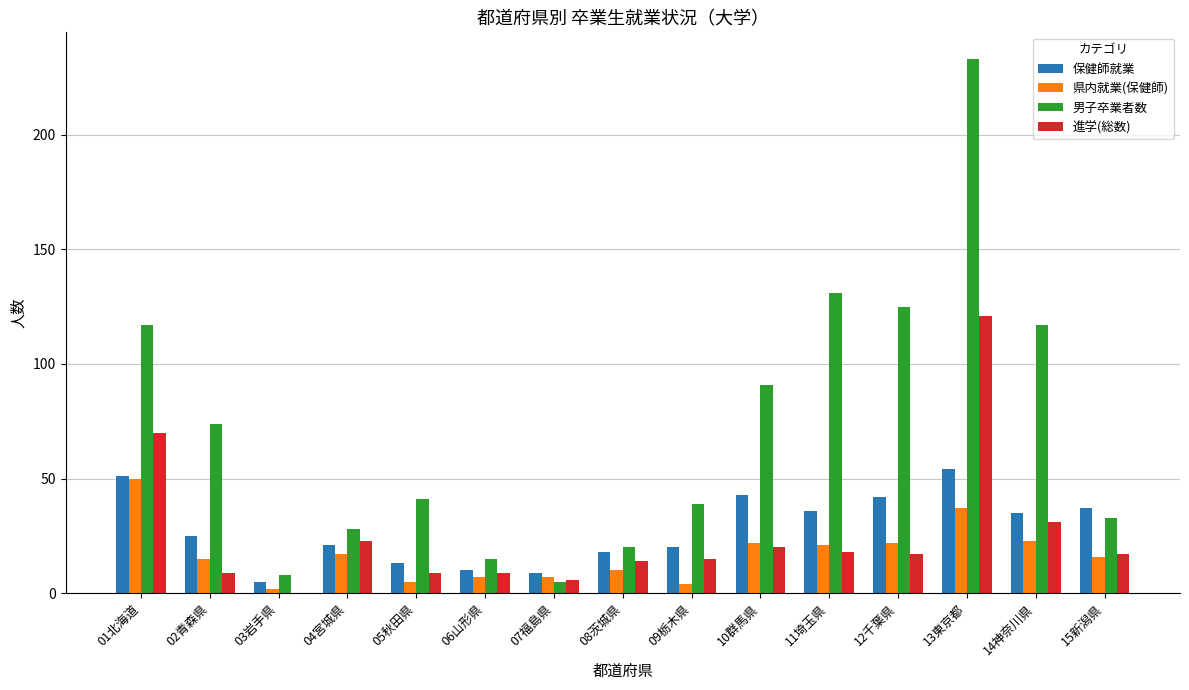

Which label corresponds to the largest value in the chart?

13東京都